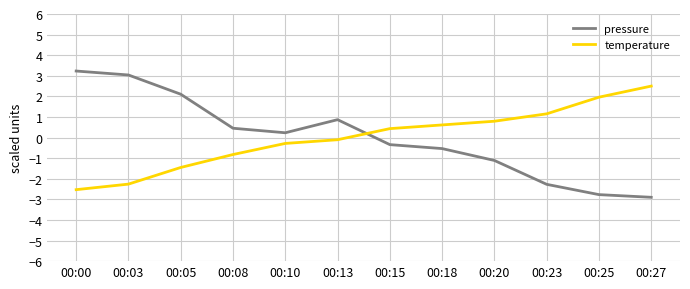

In pressure, how many points are higher than both neighbors (excluding endpoints)?

1